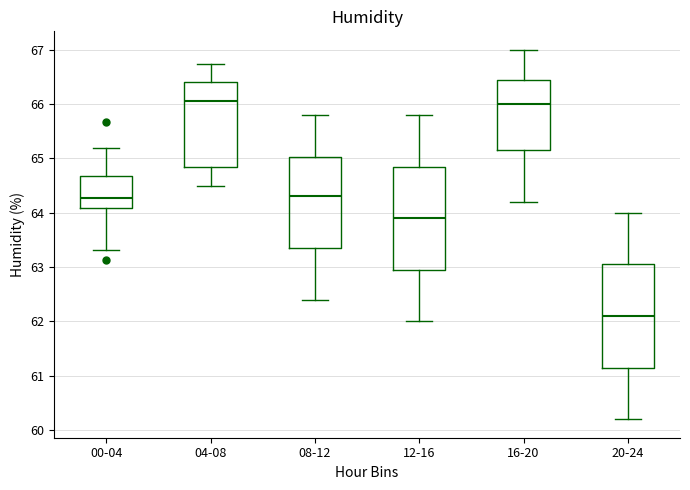

Where does the lower whisker of the box for 12-16 end on the y-axis? The values are not printed on the chart, so give them approximately, as read against the axis.

62.0